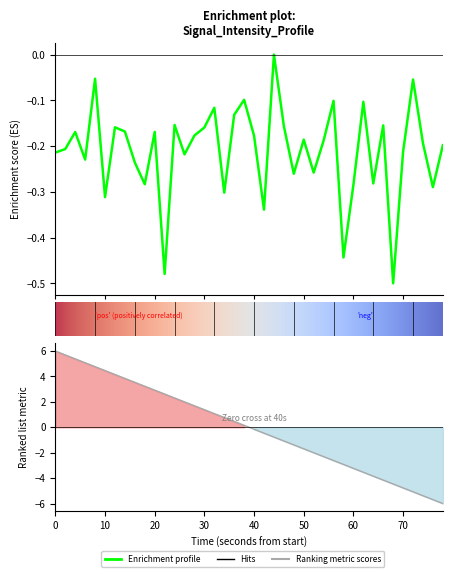

What is the smallest value displayed?

-0.5